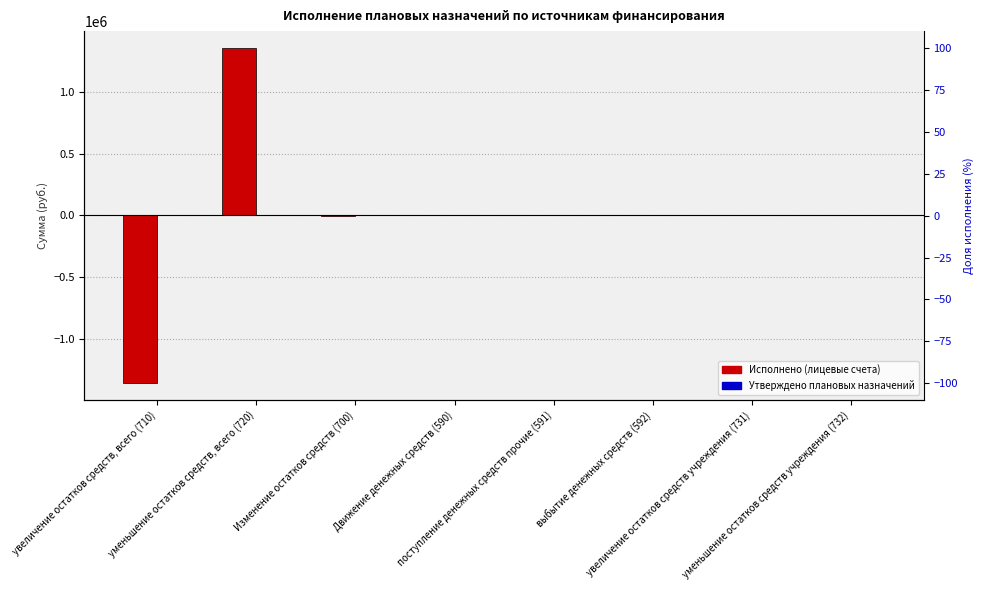

Which series changed the most between Изменение остатков средств (700) and уменьшение остатков средств учреждения (732)?

Исполнено (лицевые счета)